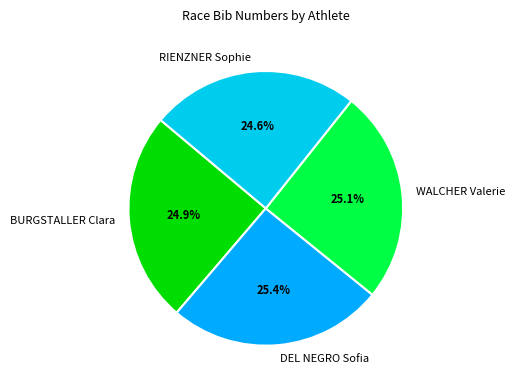

Is it true that DEL NEGRO Sofia is 25% of the pie?

True